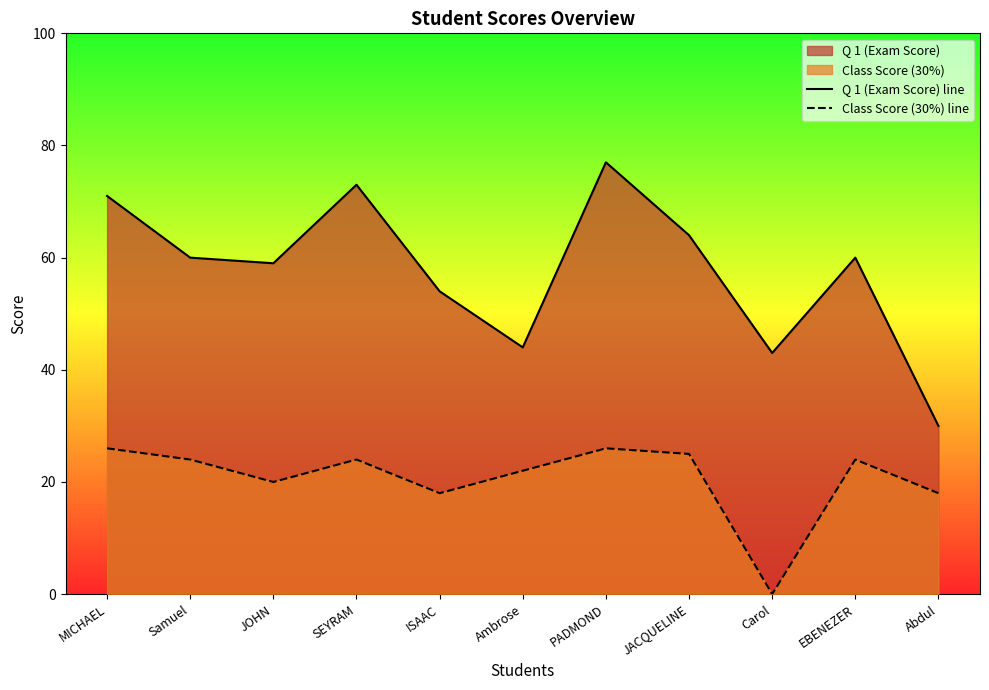

What is the approximate value of Class Score (30%) line at Samuel?

24